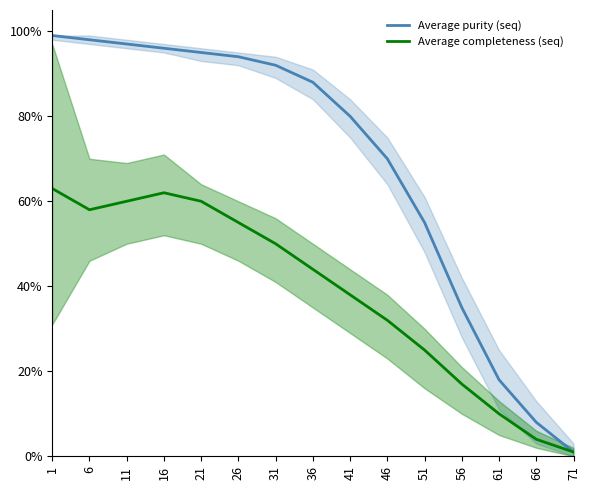

What is the difference between the Average completeness (seq) values at 56 and 26?

38